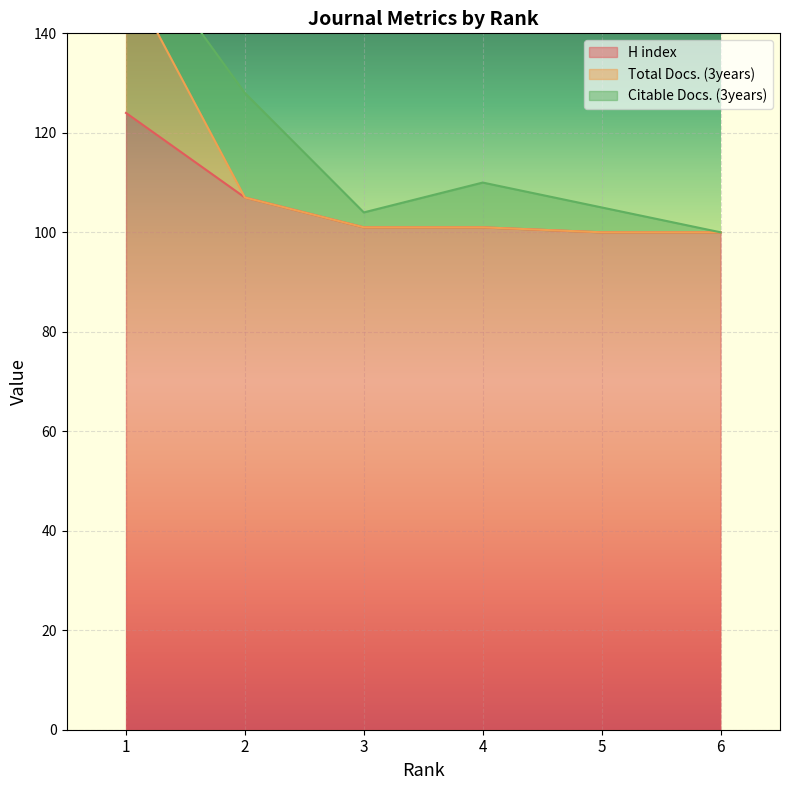

True or false: Total Docs. (3years) and H index cross at least once.

False